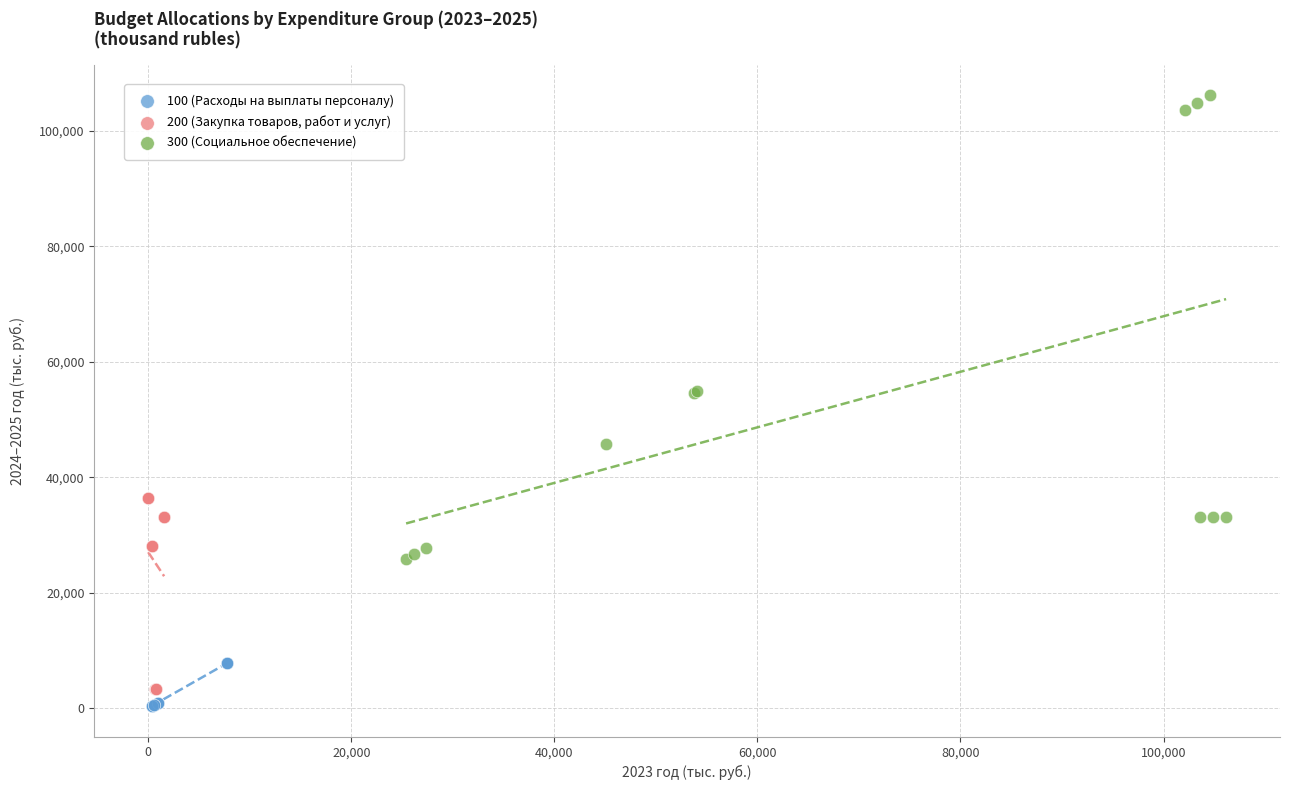

Which series contains the highest Y value?

300 (Социальное обеспечение)